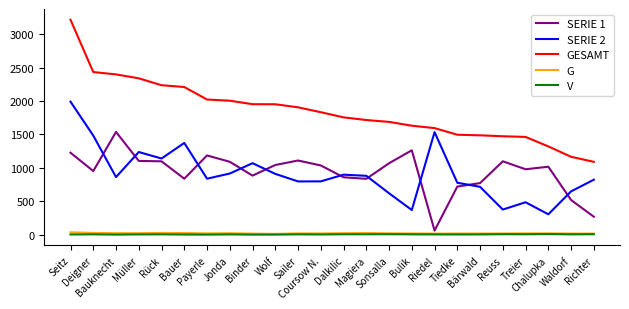

True or false: V and GESAMT intersect in this chart.

False